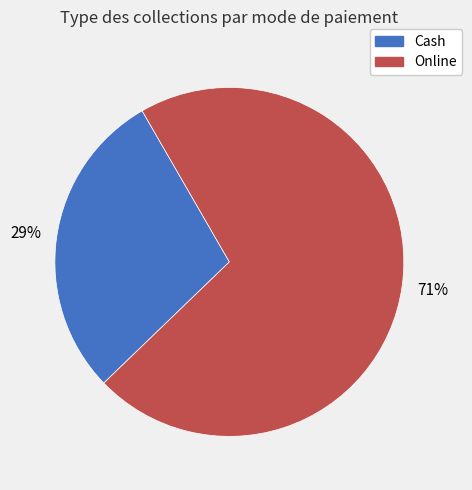

To the nearest percent, what percentage of the pie is Cash?

29%